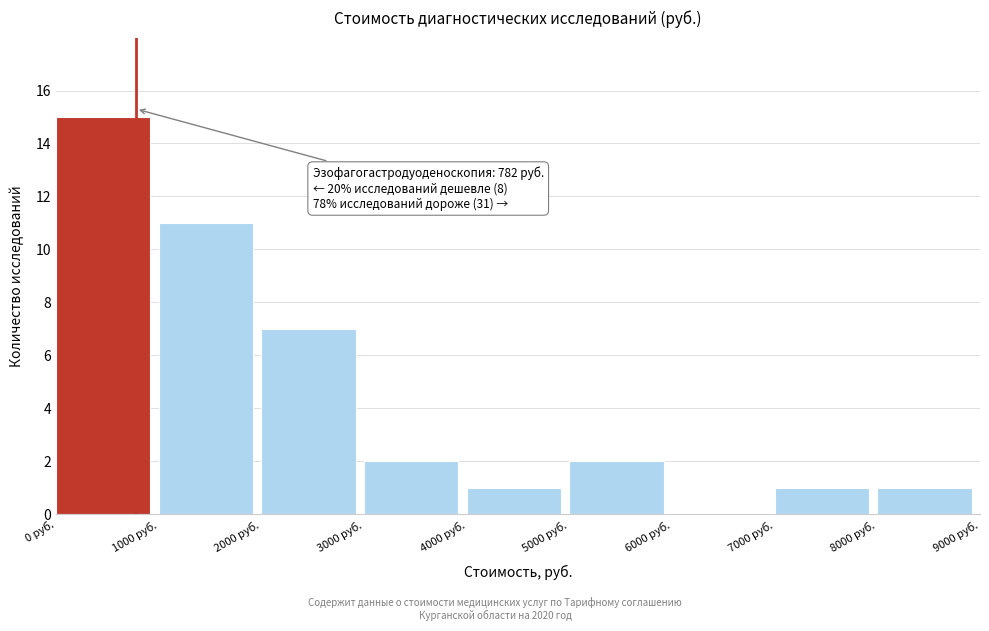

Which range on the x-axis has the tallest bar?

0 to 1000